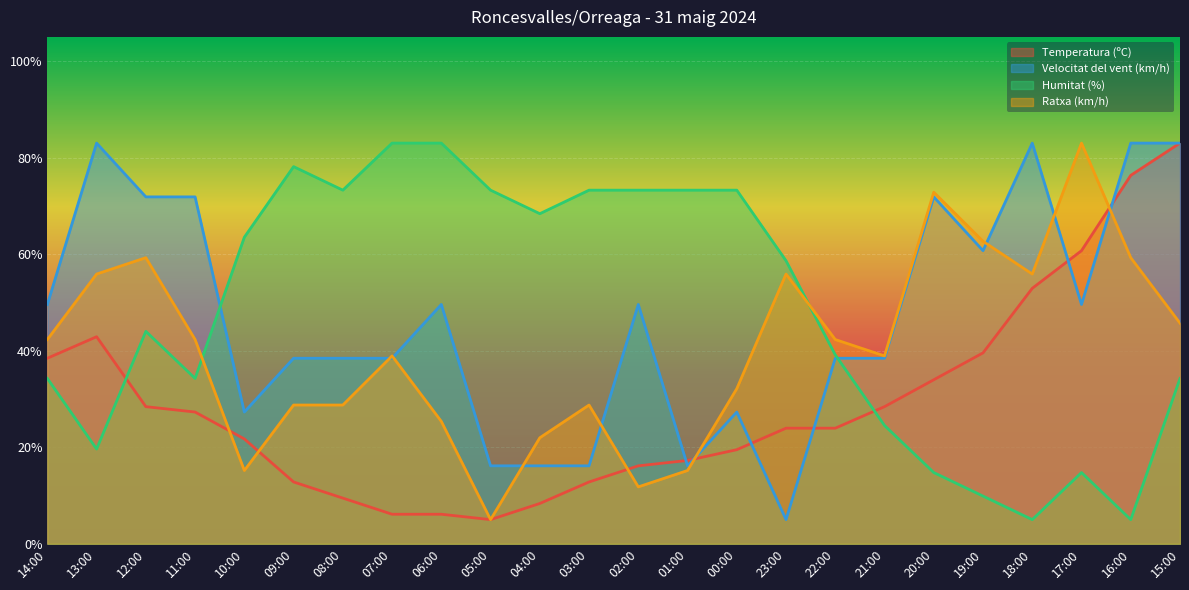

Reading right to left, extract all data points from this chart.

Temperatura (ºC): 15:00=83.0	16:00=76.3	17:00=60.7	18:00=52.9	19:00=39.5	20:00=34.0	21:00=28.4	22:00=23.9	23:00=23.9	00:00=19.5	01:00=17.3	02:00=16.1	03:00=12.8	04:00=8.3	05:00=5.0	06:00=6.1	07:00=6.1	08:00=9.5	09:00=12.8	10:00=21.7	11:00=27.3	12:00=28.4	13:00=42.9	14:00=38.4
Velocitat del vent (km/h): 15:00=83.0	16:00=83.0	17:00=49.6	18:00=83.0	19:00=60.7	20:00=71.9	21:00=38.4	22:00=38.4	23:00=5.0	00:00=27.3	01:00=16.1	02:00=49.6	03:00=16.1	04:00=16.1	05:00=16.1	06:00=49.6	07:00=38.4	08:00=38.4	09:00=38.4	10:00=27.3	11:00=71.9	12:00=71.9	13:00=83.0	14:00=49.6
Humitat (%): 15:00=34.2	16:00=5.0	17:00=14.8	18:00=5.0	19:00=9.9	20:00=14.8	21:00=24.5	22:00=39.1	23:00=58.6	00:00=73.2	01:00=73.2	02:00=73.2	03:00=73.2	04:00=68.4	05:00=73.2	06:00=83.0	07:00=83.0	08:00=73.2	09:00=78.1	10:00=63.5	11:00=34.2	12:00=44.0	13:00=19.6	14:00=34.2
Ratxa (km/h): 15:00=45.7	16:00=59.3	17:00=83.0	18:00=55.9	19:00=62.7	20:00=72.8	21:00=38.9	22:00=42.3	23:00=55.9	00:00=32.1	01:00=15.2	02:00=11.8	03:00=28.7	04:00=22.0	05:00=5.0	06:00=25.3	07:00=38.9	08:00=28.7	09:00=28.7	10:00=15.2	11:00=42.3	12:00=59.3	13:00=55.9	14:00=42.3